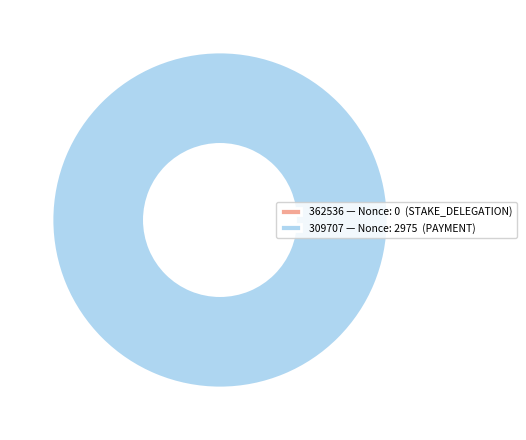

Does 309707 (Nonce: 2975) account for over 50% of the chart?

Yes